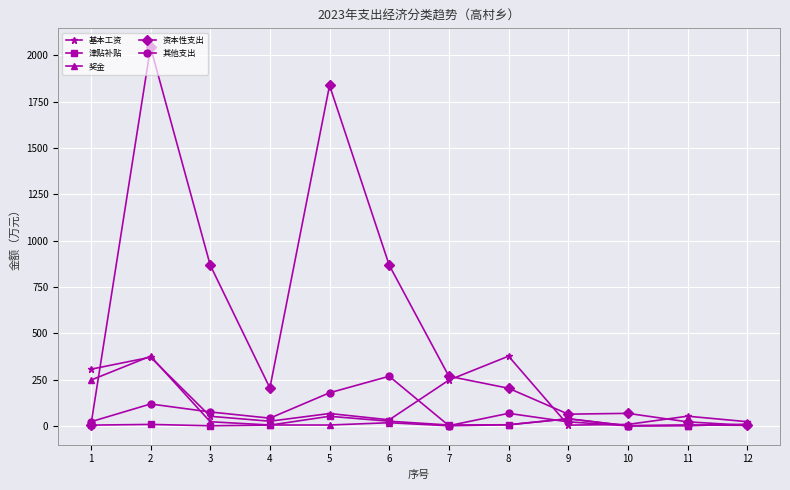

What is the difference between the 津贴补贴 values at 10 and 1?

3.5